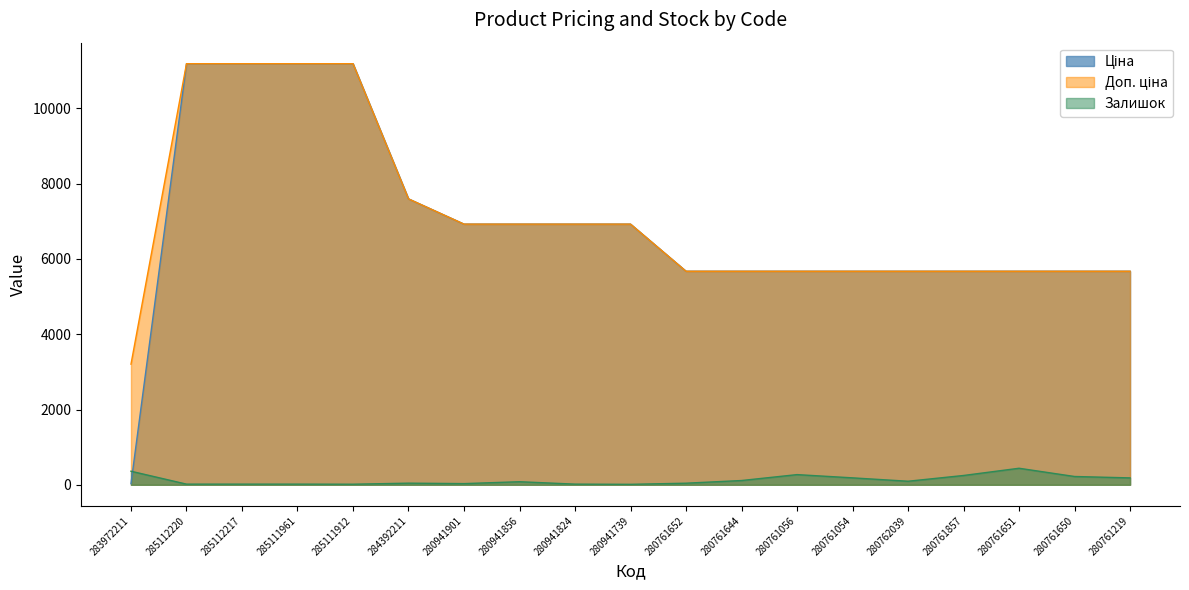

What is the label of the 7th point from the right?

280761056